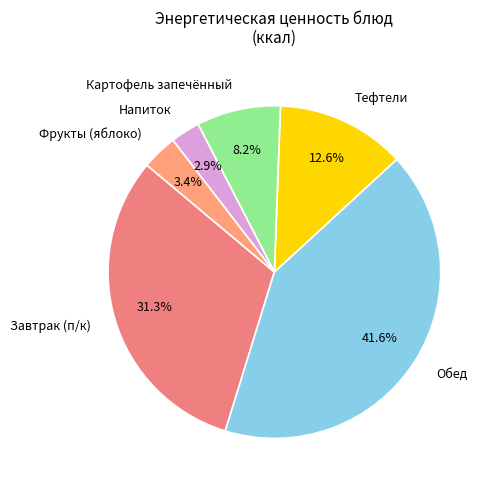

Is it true that Напиток is 3% of the pie?

True